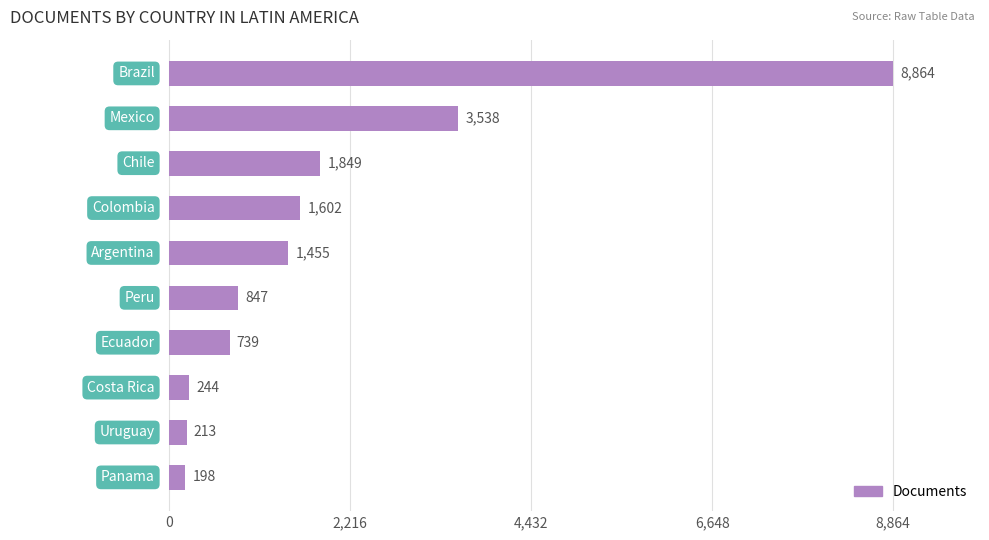

How many data points are less than 1455?

5